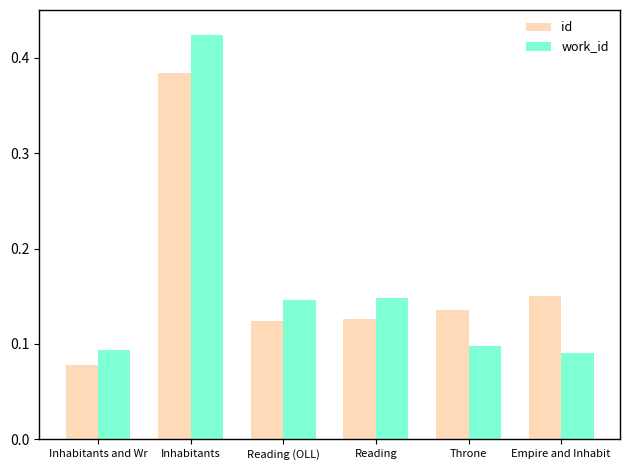

Does the chart contain stacked bars?

No